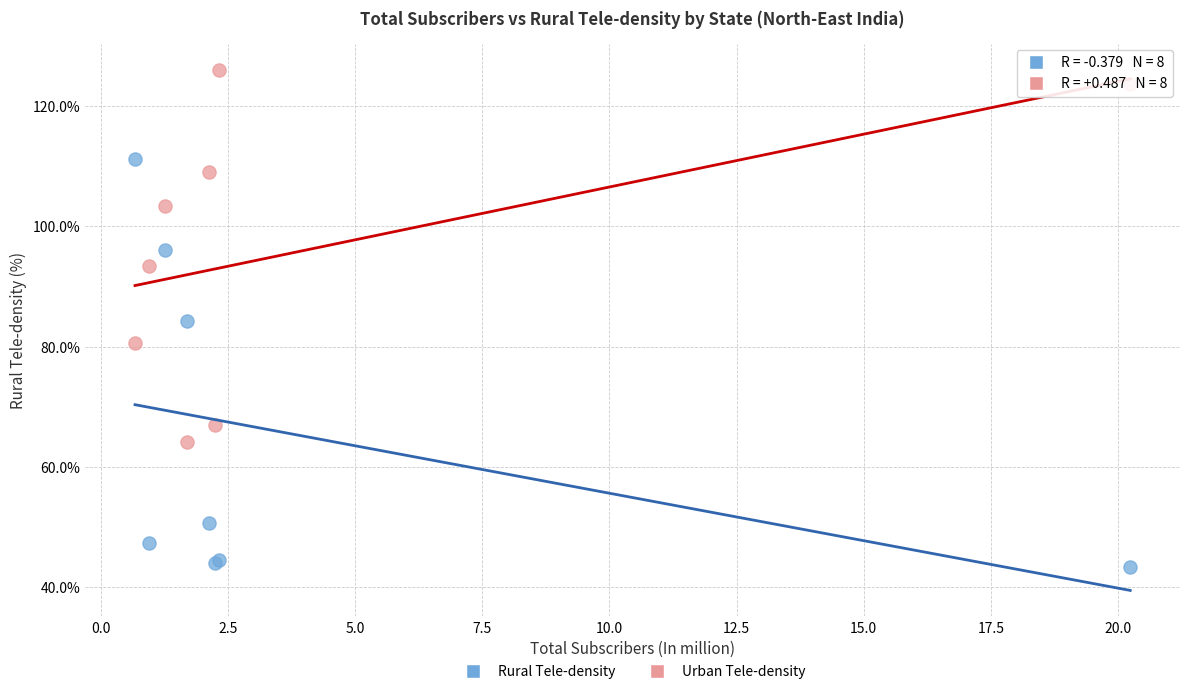

In the Rural Tele-density series, what Y value is closest to 77?

84.3